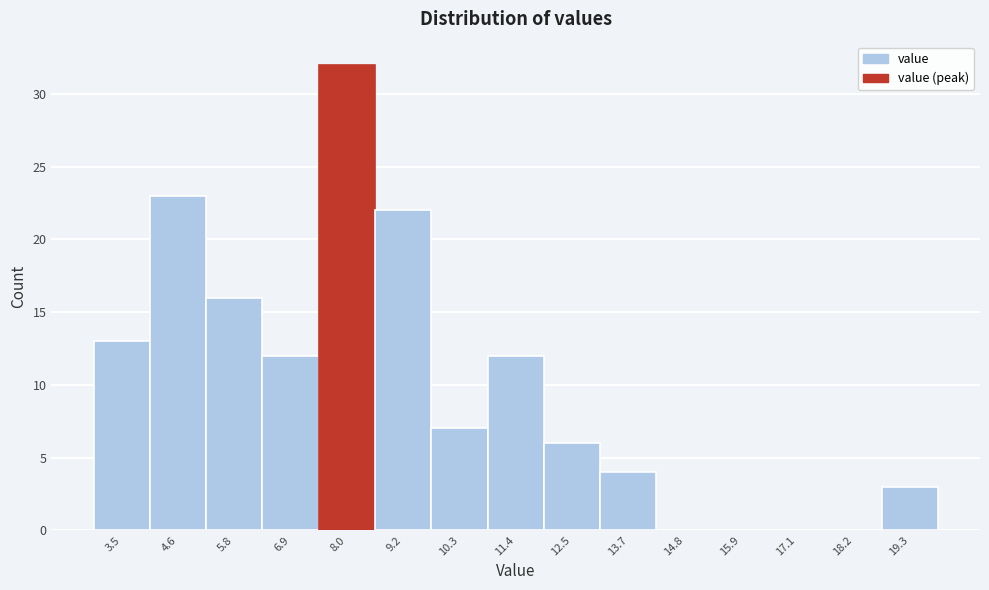

Reading left to right, transcribe this chart: for each bar, give the range it covers on the x-axis and its height. Neither the bar edges nor the heights are printed on the chart, so give them approximately, as read against the axes.

3.0 to 4.0: 13
4.0 to 5.2: 23
5.2 to 6.4: 16
6.4 to 7.4: 12
7.4 to 8.6: 32
8.6 to 9.8: 22
9.8 to 10.8: 7
10.8 to 12.0: 12
12.0 to 13.2: 6
13.2 to 14.2: 4
14.2 to 15.4: 0
15.4 to 16.6: 0
16.6 to 17.6: 0
17.6 to 18.8: 0
18.8 to 20.0: 3